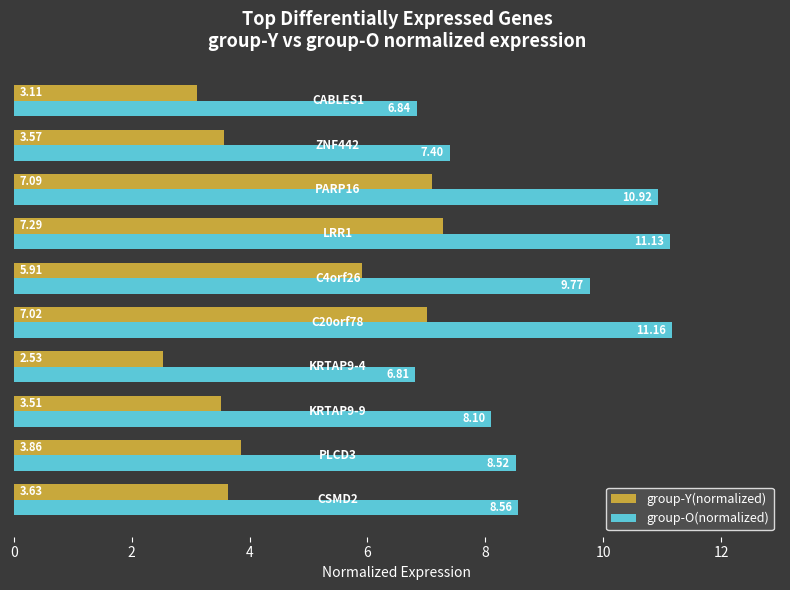

What is the difference between the second highest and second lowest values in the group-Y(normalized) series?

4.0